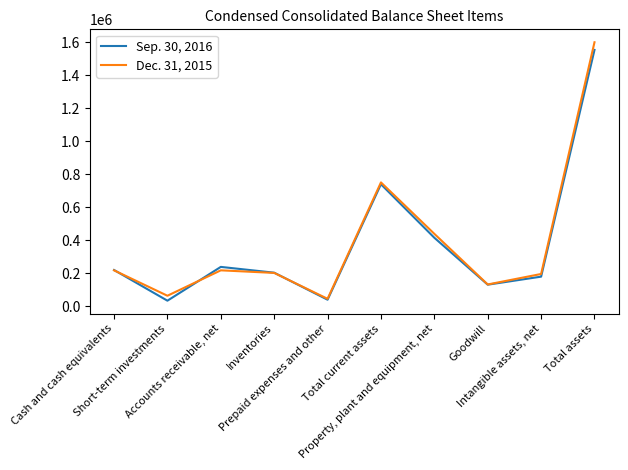

True or false: Dec. 31, 2015 has more than 1 points higher than both neighbors.

True